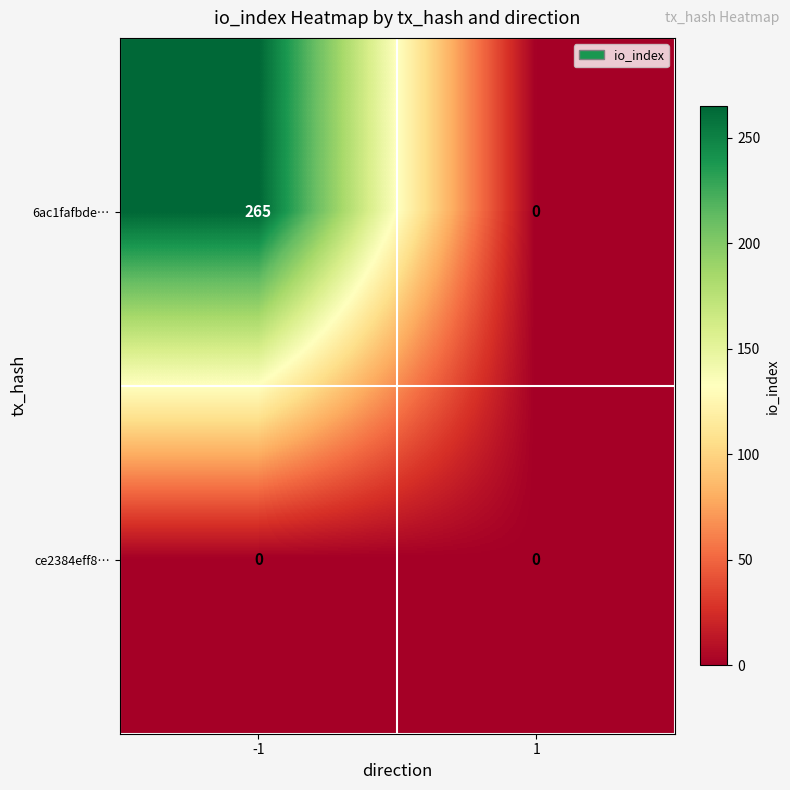

What is the maximum value shown in the chart?

265